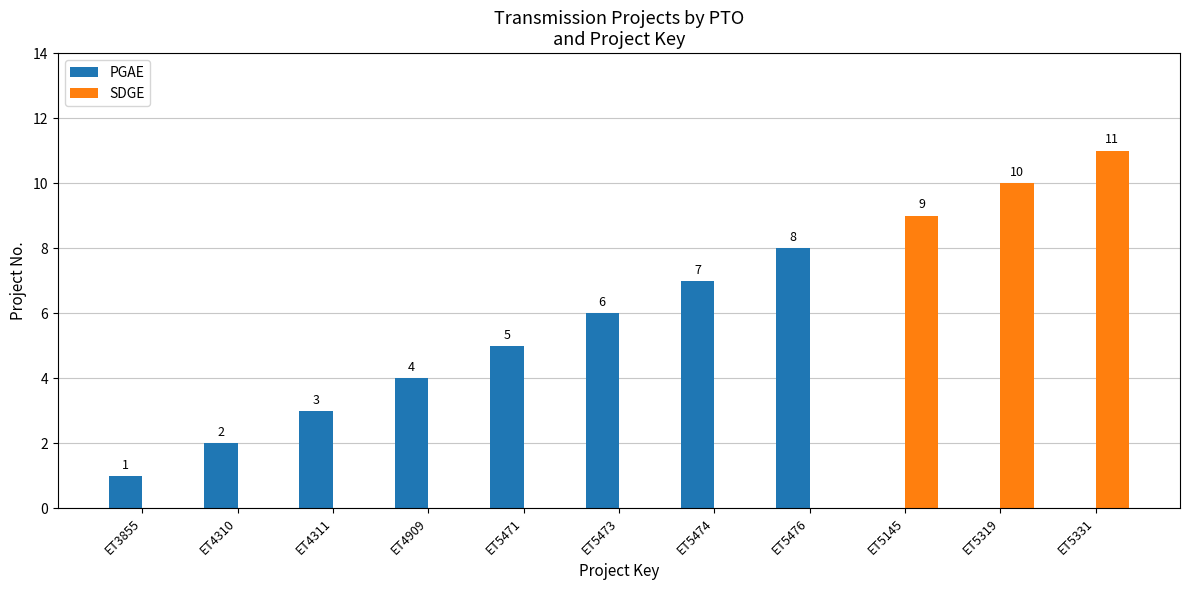

Which series has the largest total across all categories?

PGAE